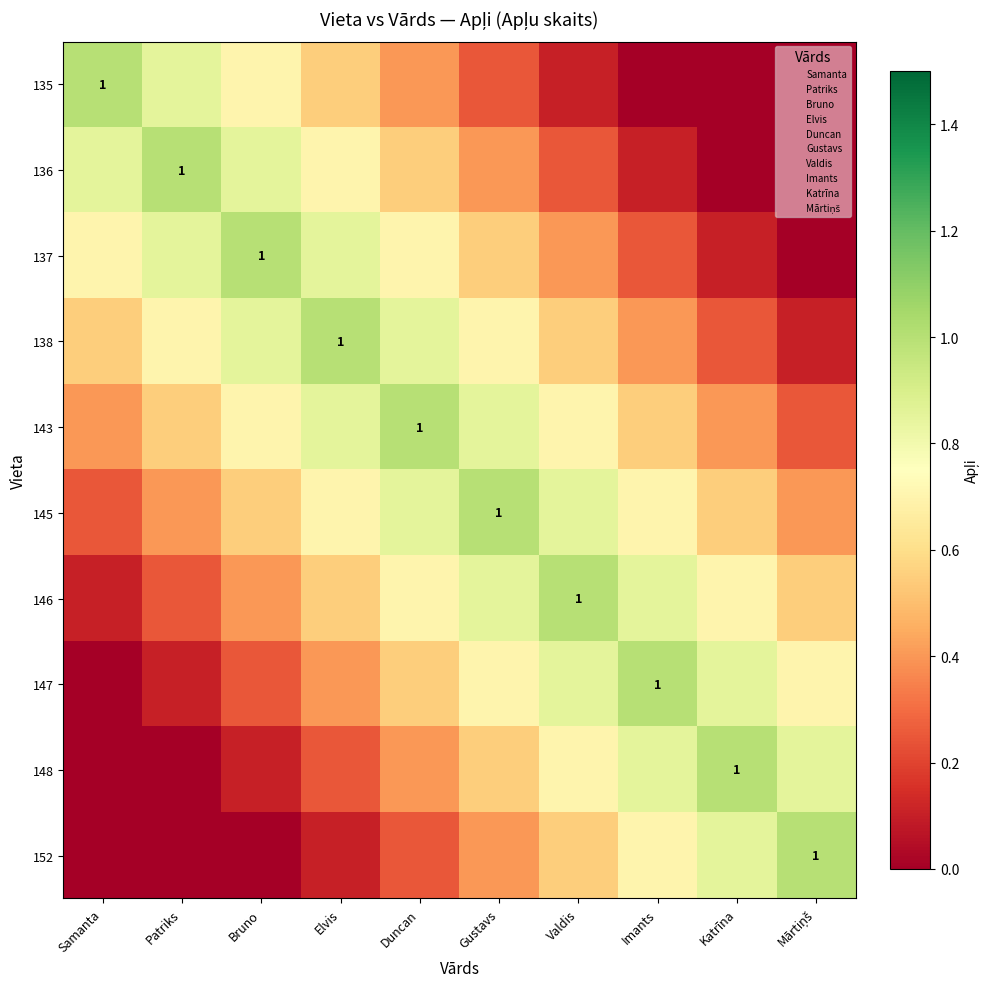

What value does the 137 series have at Patriks?

0.8